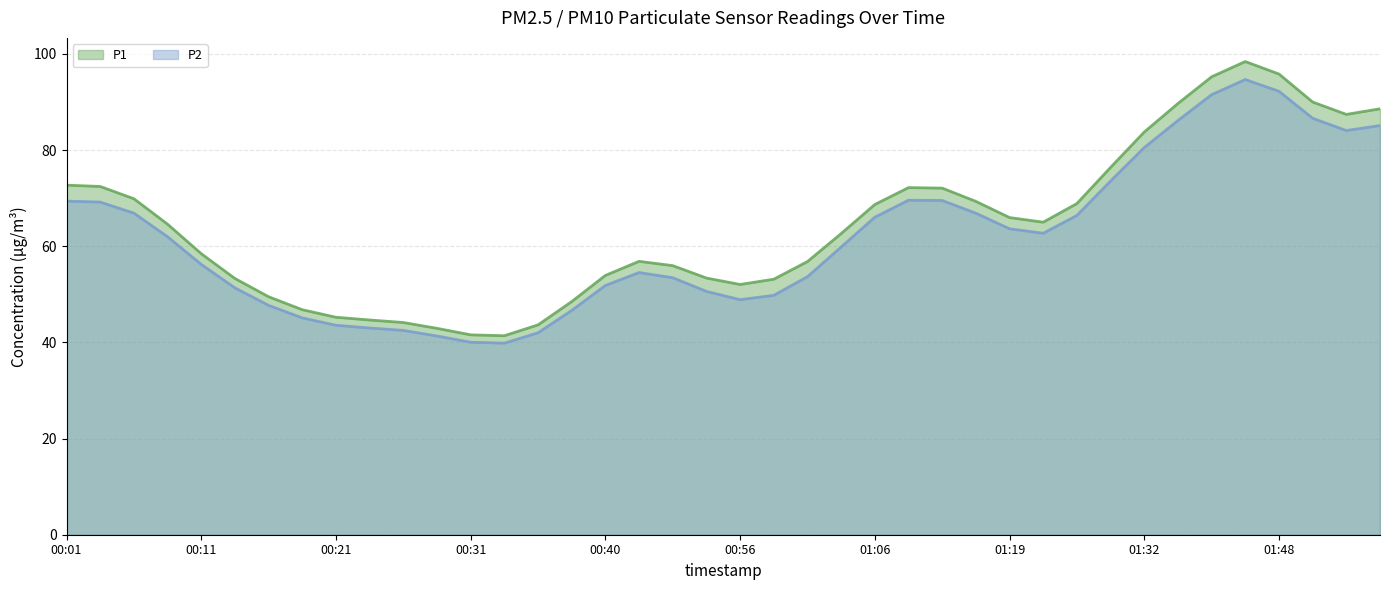

In P2, how many points are lower than both neighbors (excluding endpoints)?

4